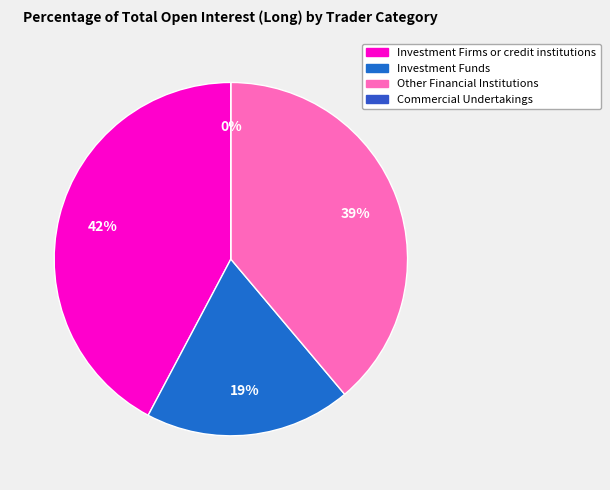

What percentage is NOT represented by Commercial Undertakings?

100.0%